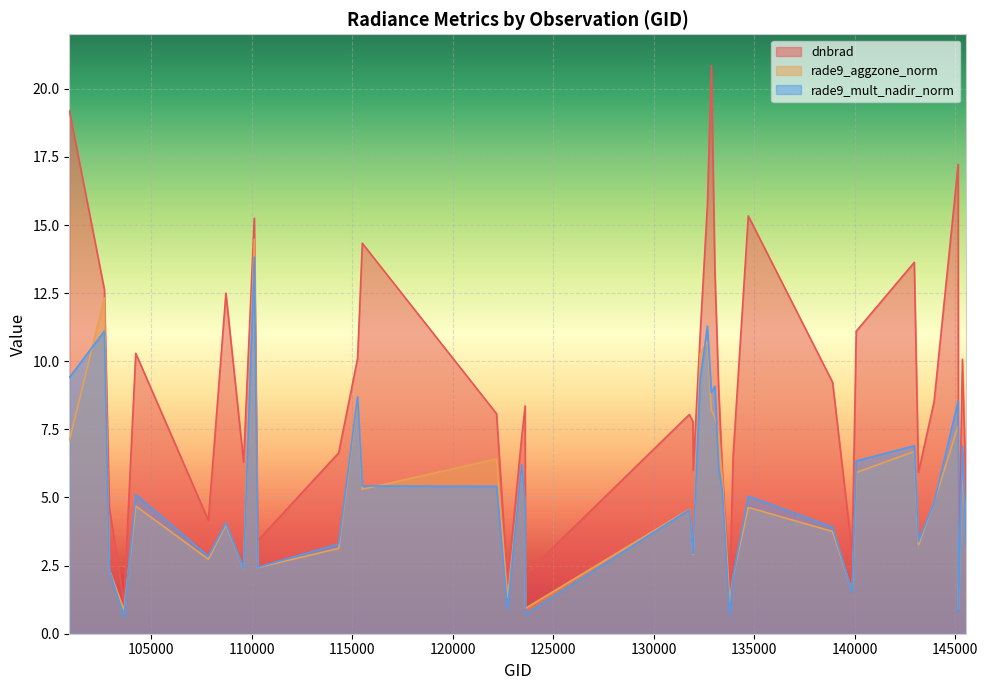

At how many categories does at least one series exceed 1?

40